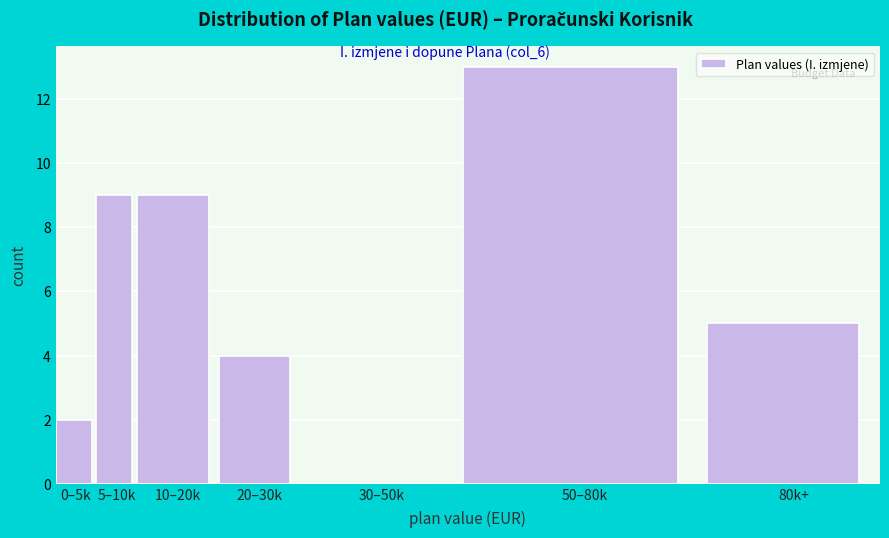

Reading left to right, what are all the values shown in this chart?

0–5k=2	5–10k=9	10–20k=9	20–30k=4	30–50k=0	50–80k=13	80k+=5